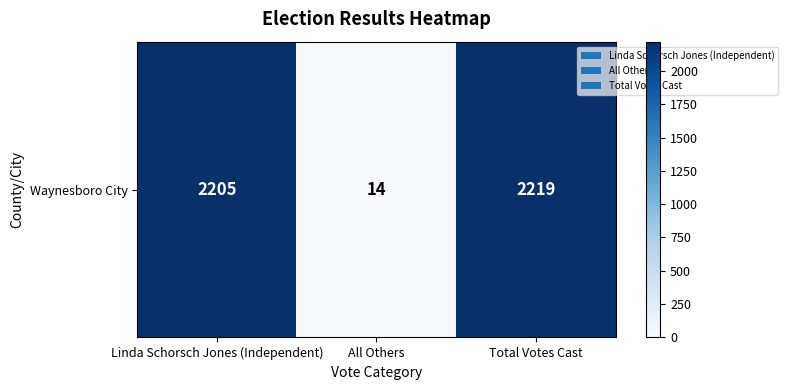

Where is the data nearest to the value 1116?

Linda Schorsch Jones (Independent)